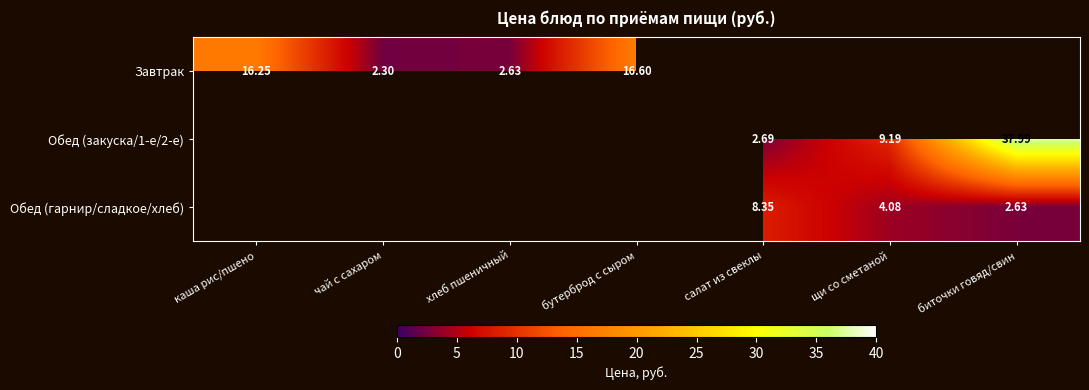

Which label corresponds to the smallest value in the chart?

чай с сахаром